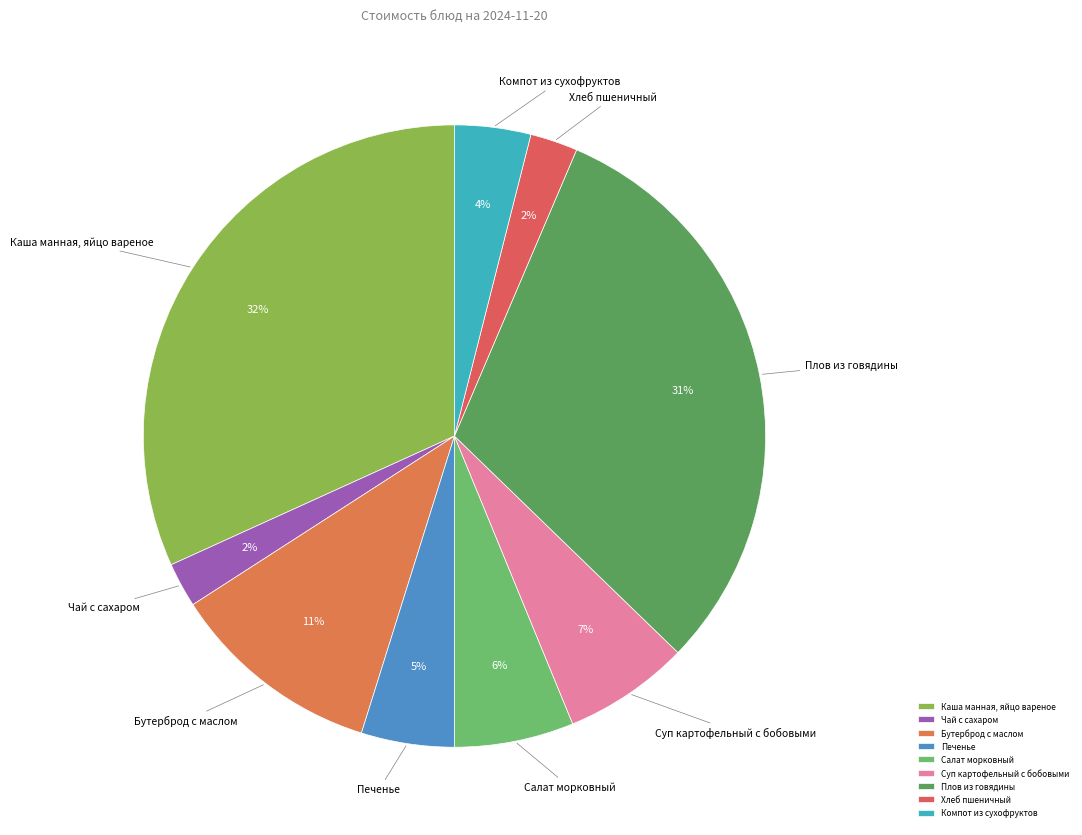

Do Суп картофельный с бобовыми and Хлеб пшеничный together represent more than half of the pie?

No